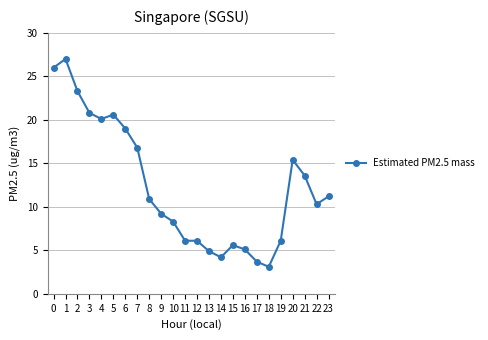

What is the sum of all values?

297.4